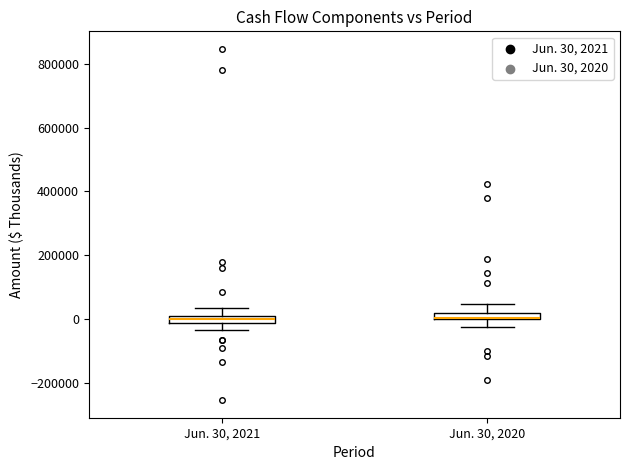

Where is the upper edge of the box for Jun. 30, 2020 on the y-axis? The values are not printed on the chart, so give them approximately, as read against the axis.

20000